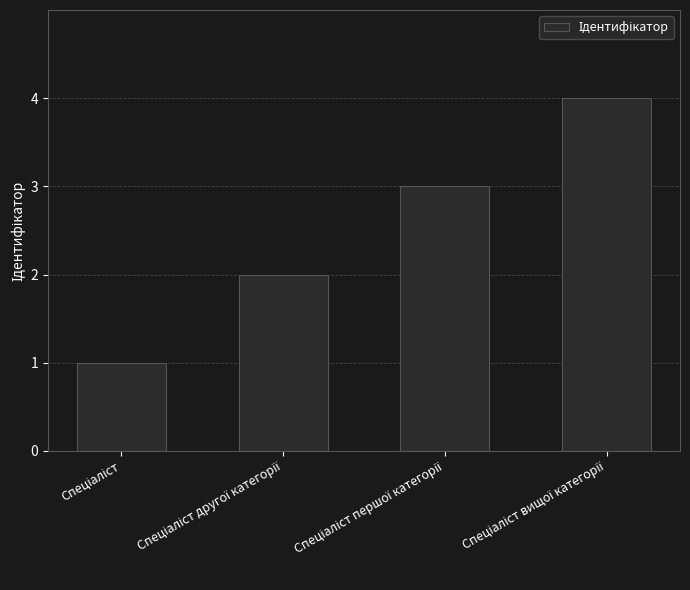

What is the sum of all values?

10